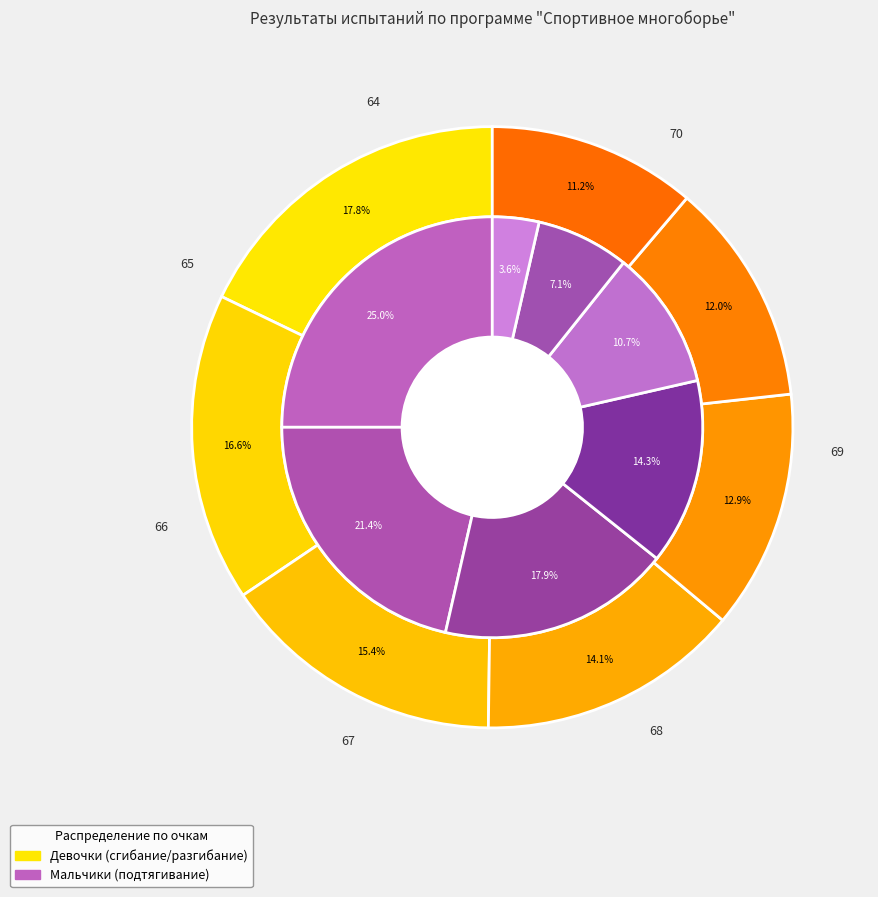

The 67 slice represents 14% of the pie. True or false?

True